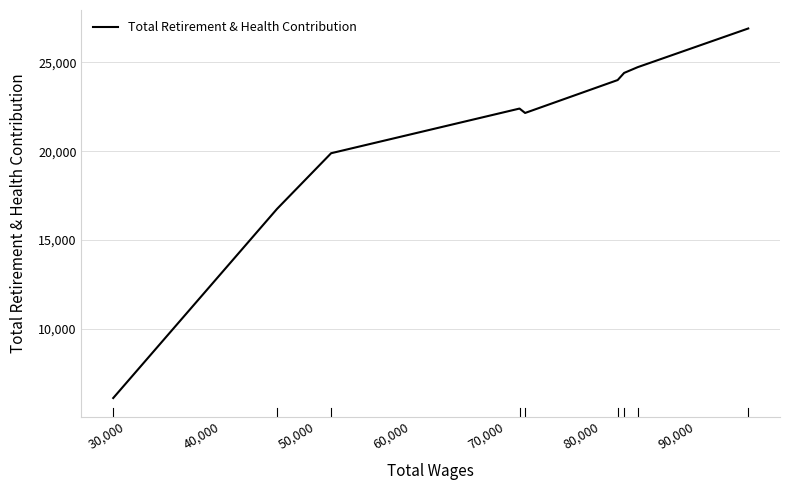

How many lines are shown in the chart?

1